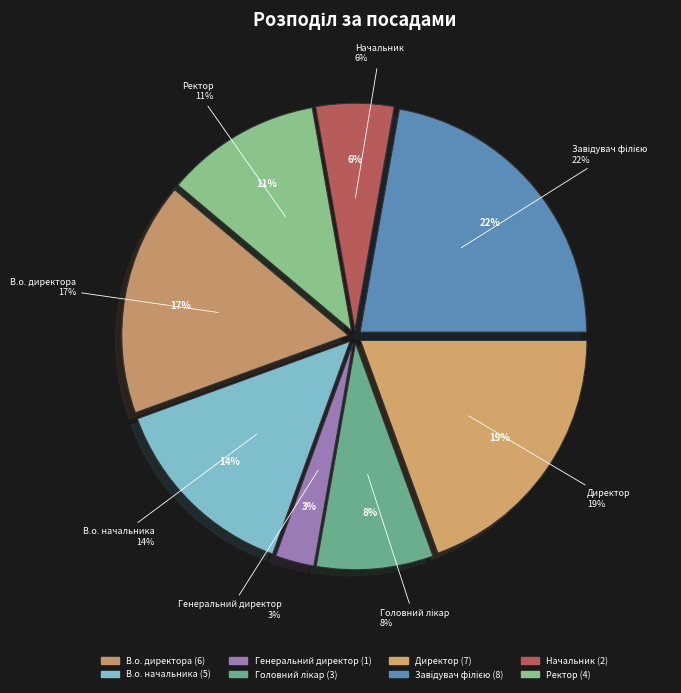

Rank the categories by value from lowest to highest.

Генеральний директор, Начальник, Головний лікар, Ректор, В.о. начальника, В.о. директора, Директор, Завідувач філією